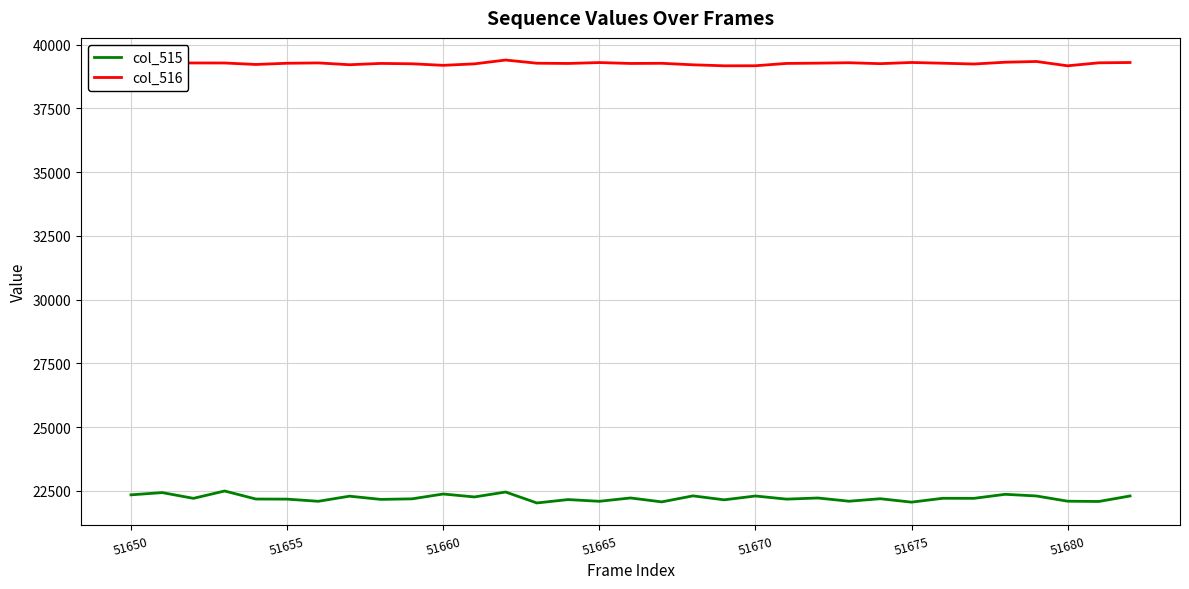

What is the difference between the maximum and minimum values in the col_515 series?

469